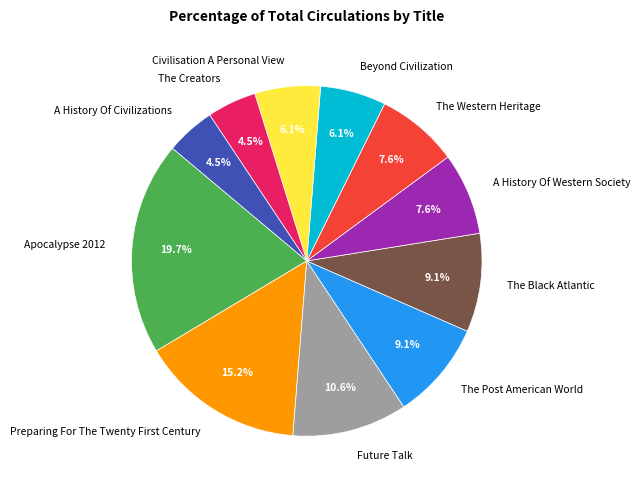

Do The Western Heritage and A History Of Civilizations together represent more than half of the pie?

No